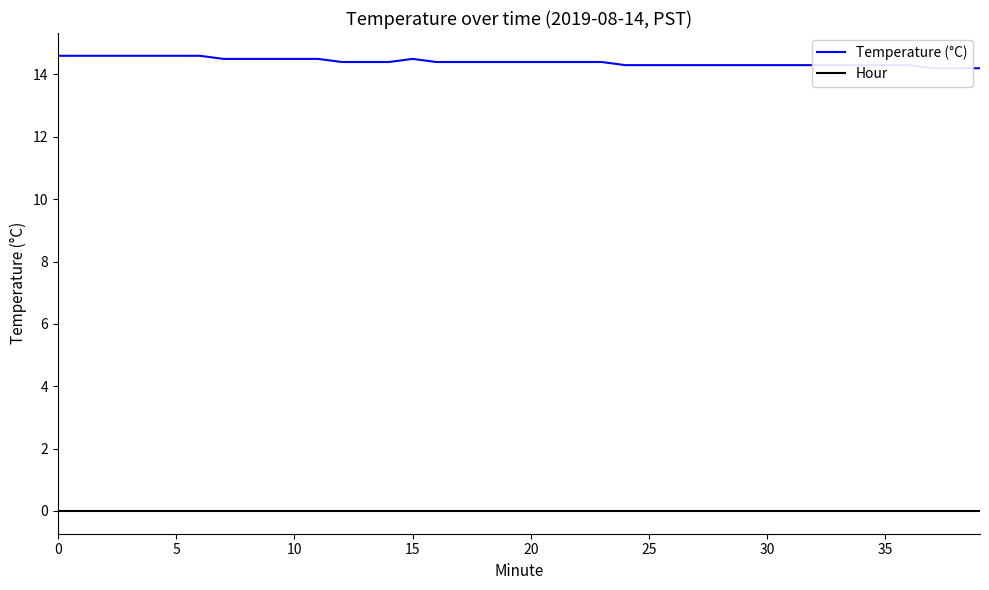

Which series has the widest spread of values?

Temperature (°C)